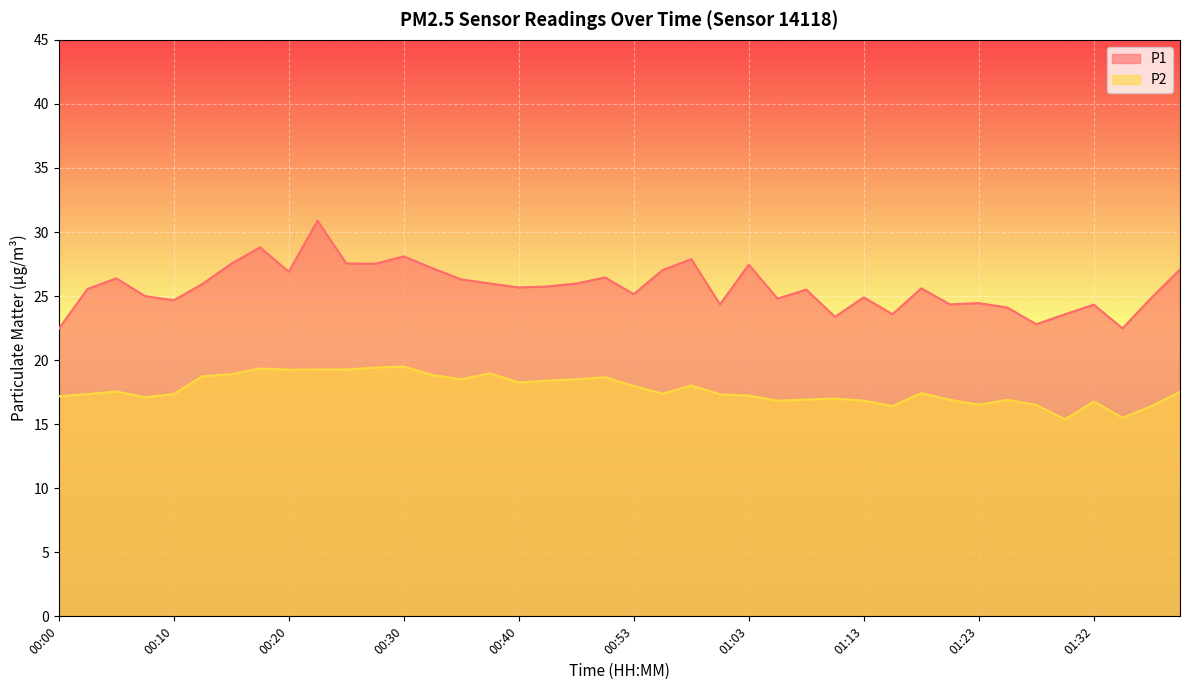

What is the difference between the highest and lowest values at 01:18?

8.2